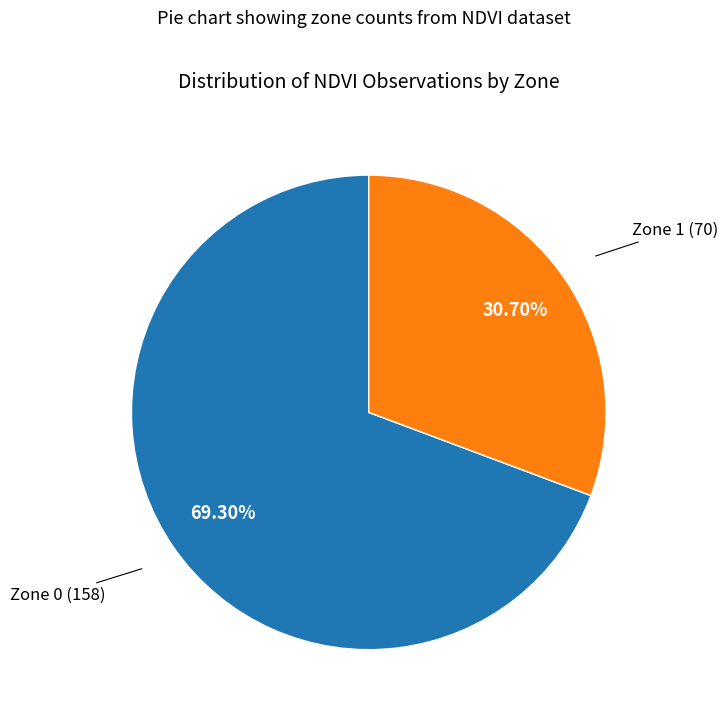

How many segments does this pie chart have?

2